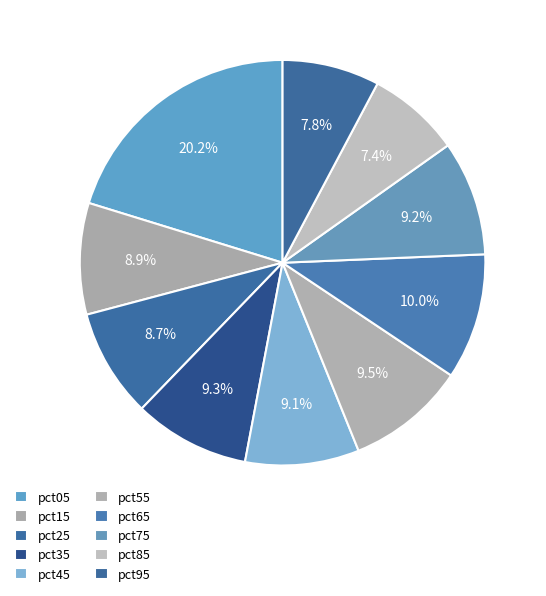

True or false: pct15 accounts for 1% of the total.

False